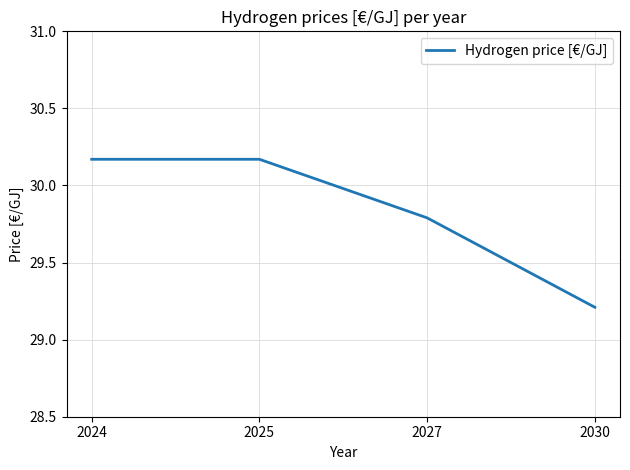

What is the average value?

29.8